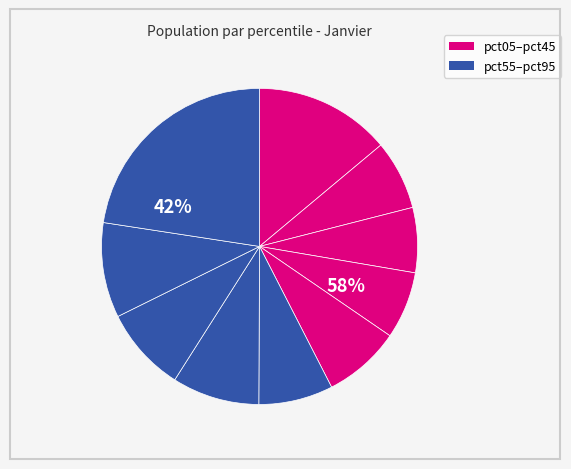

How many slices are in this pie chart?

10